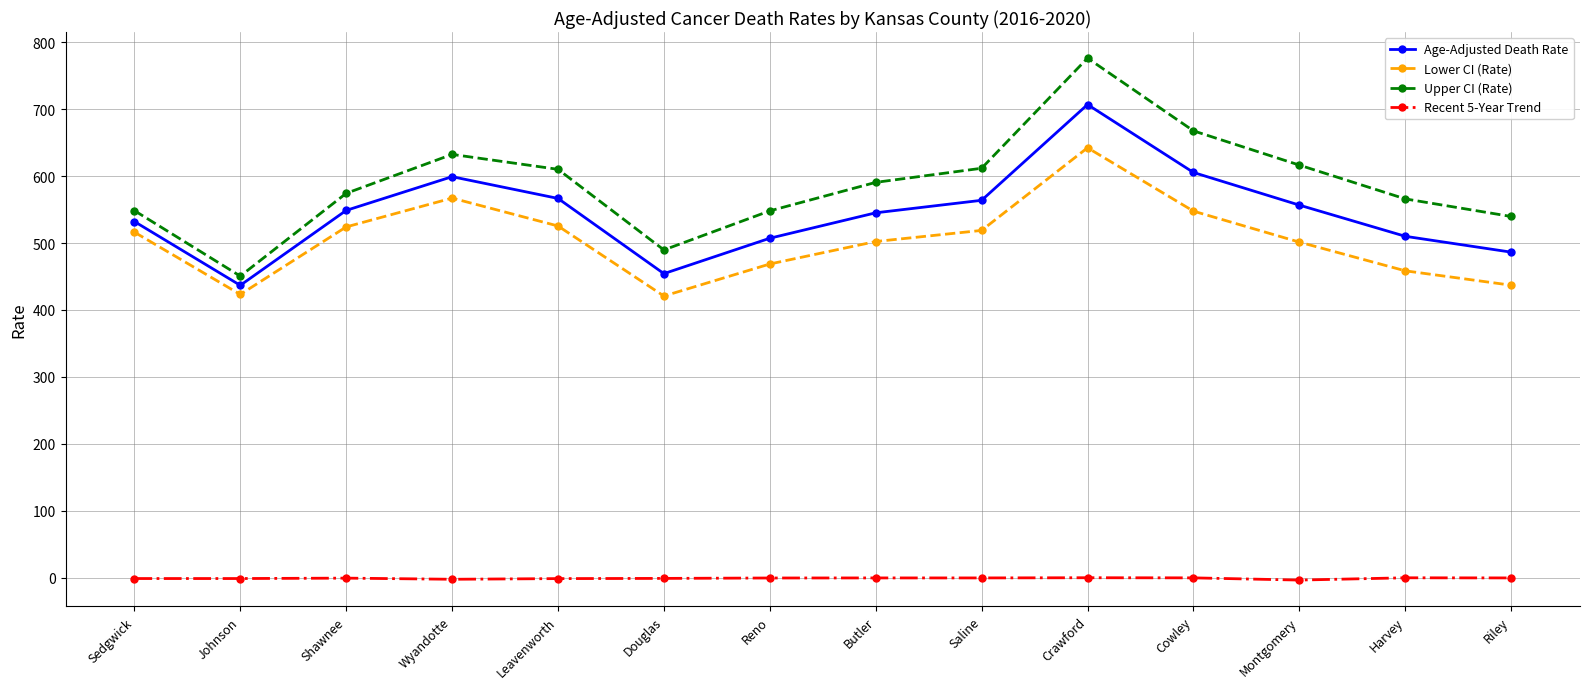

Which series changed the most between Leavenworth and Montgomery?

Lower CI (Rate)